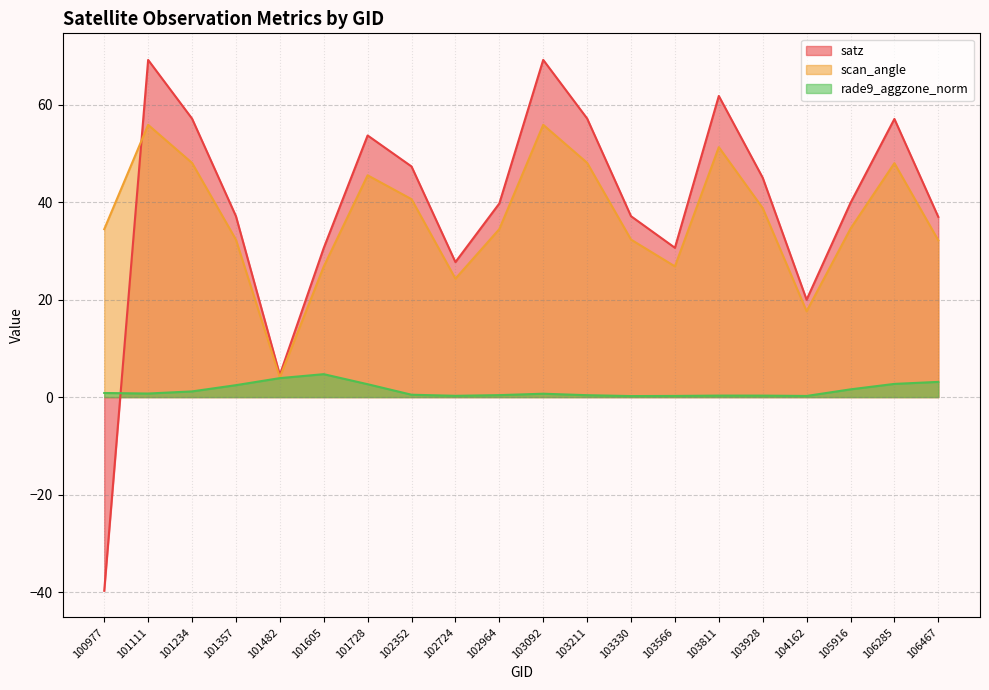

Which label corresponds to the largest value in the chart?

103092